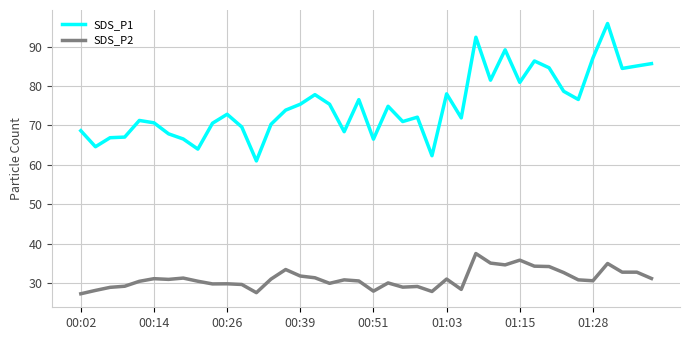

What is the minimum value for SDS_P1?

61.0